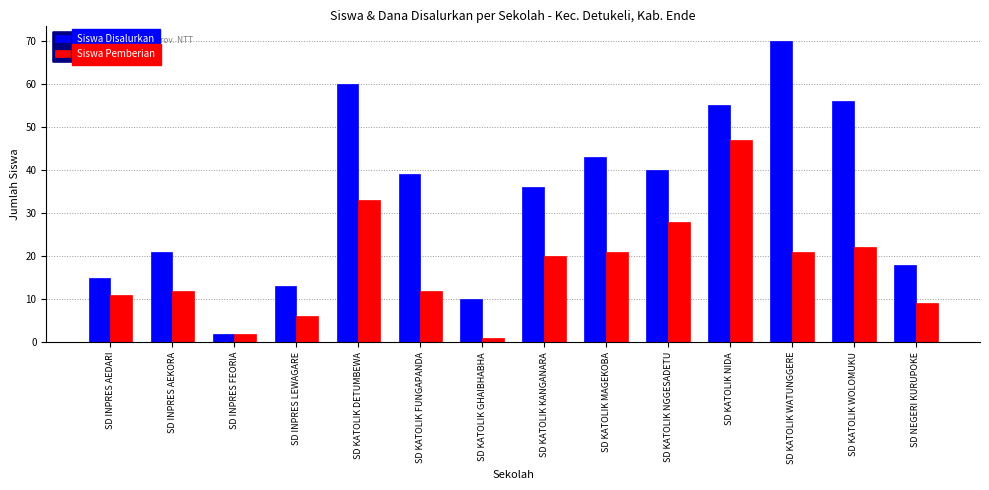

What is the difference between the maximum and minimum values in the Siswa Disalurkan series?

68